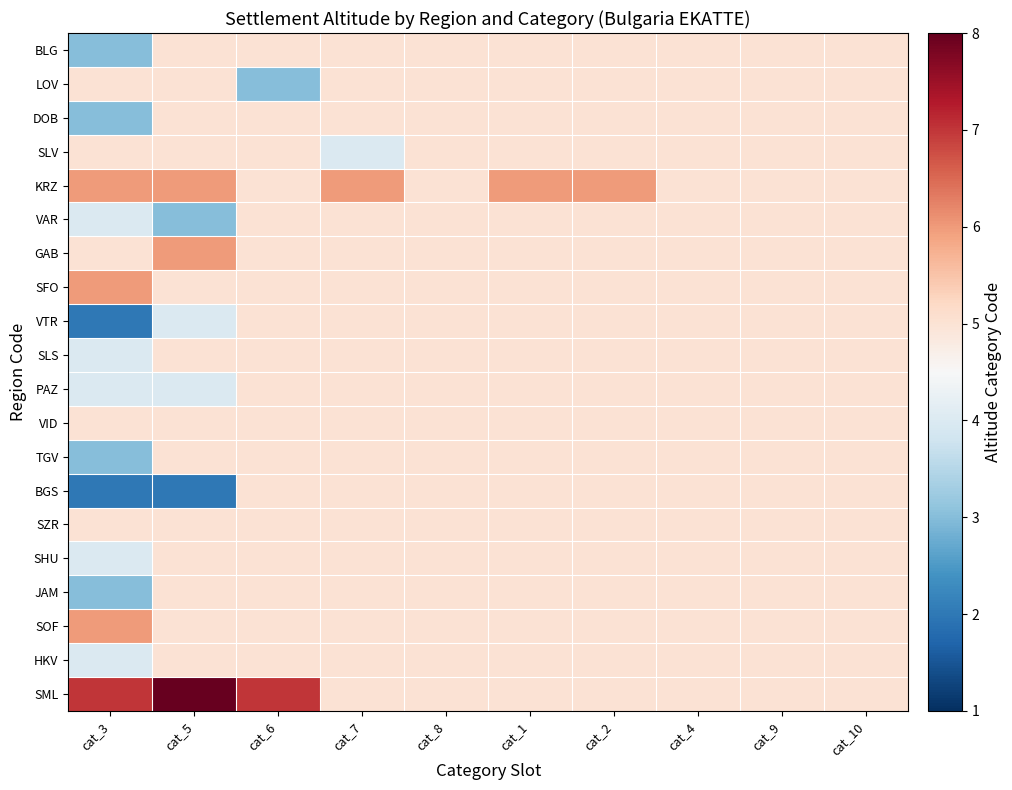

Which series has the largest total across all categories?

SML